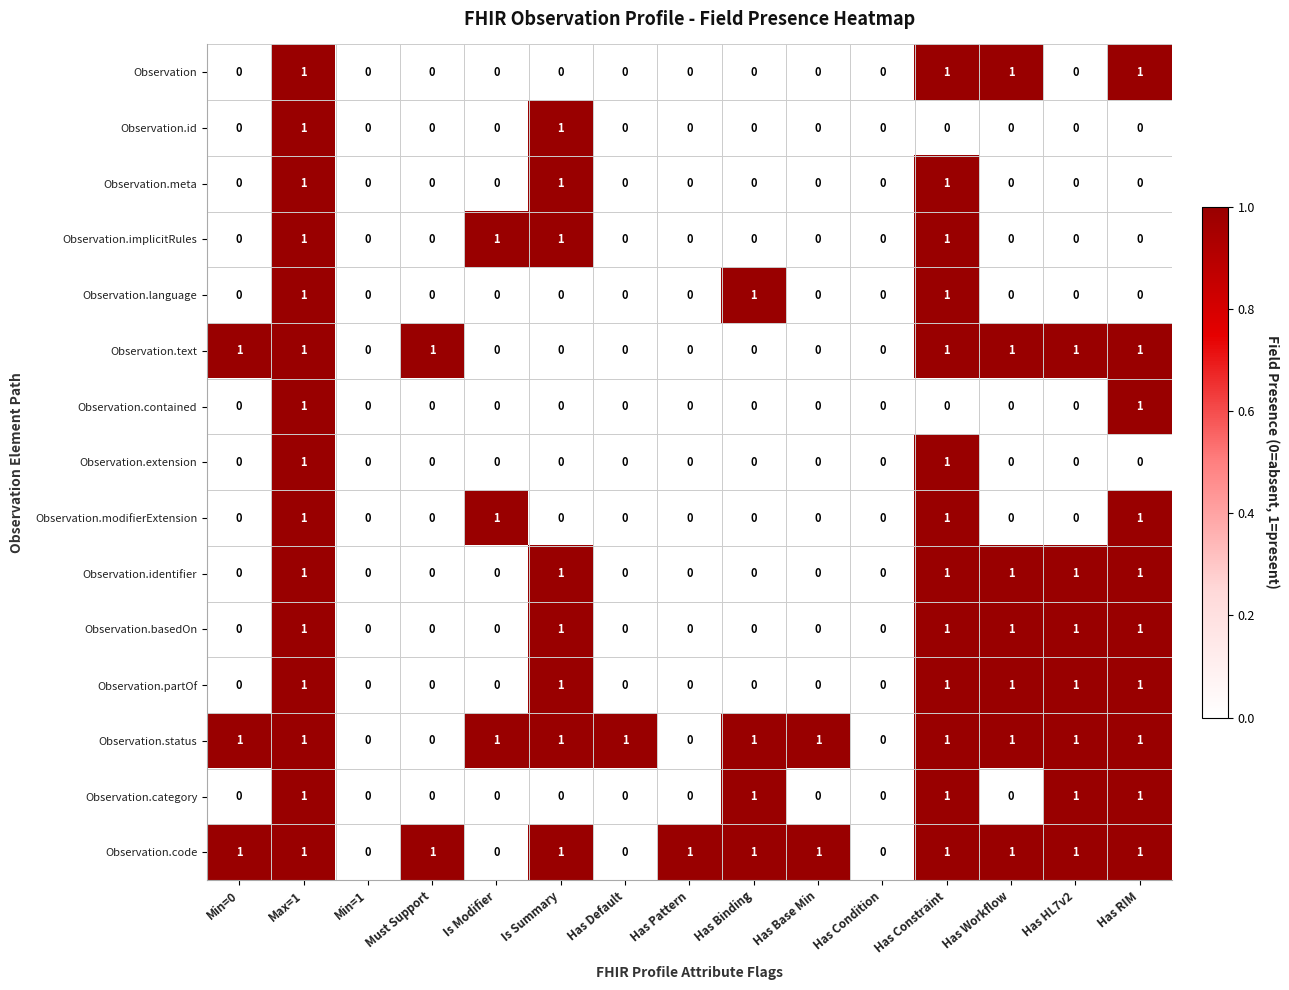

How many series are shown in this chart?

15